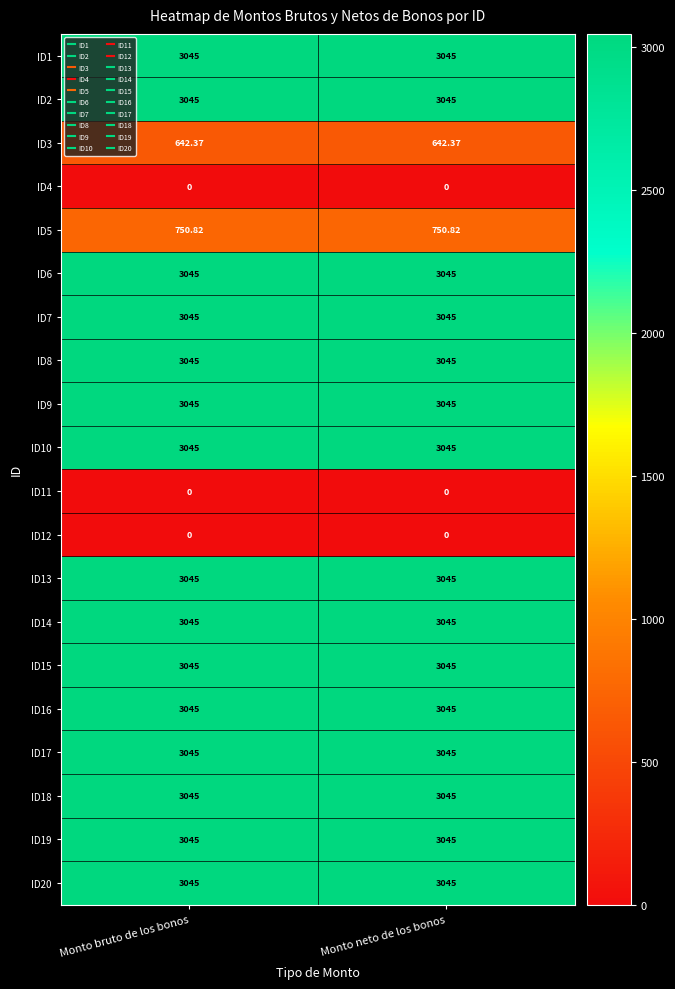

Is the value of ID18 at Monto bruto de los bonos greater than the value of ID5 at Monto neto de los bonos?

Yes